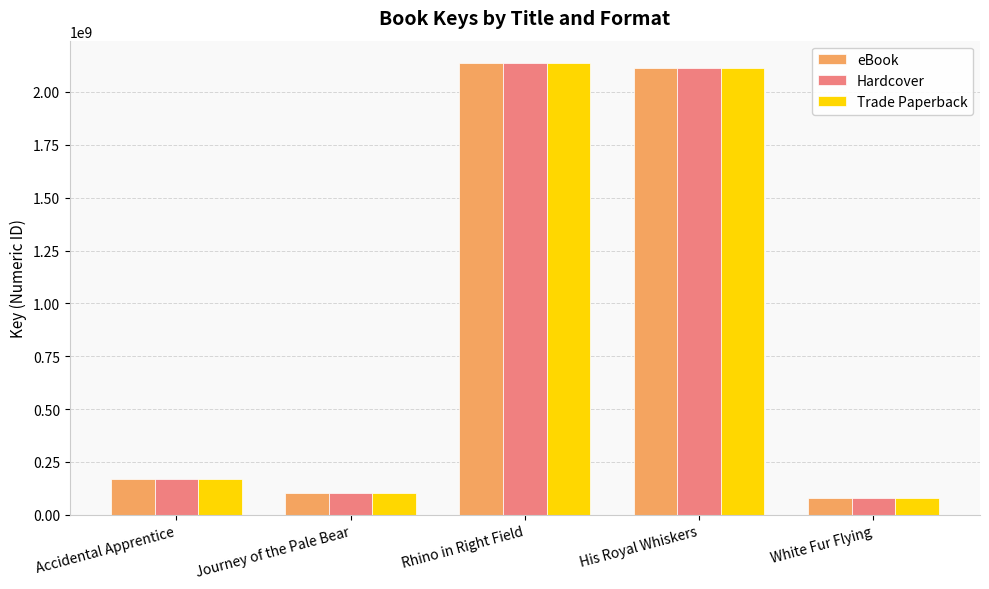

Which label corresponds to the smallest value in the chart?

White Fur Flying